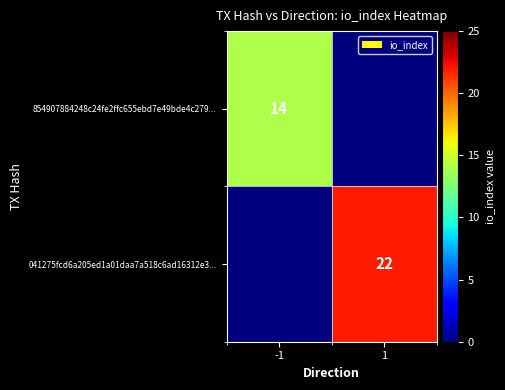

What is the difference between the highest and lowest values at 1?

22